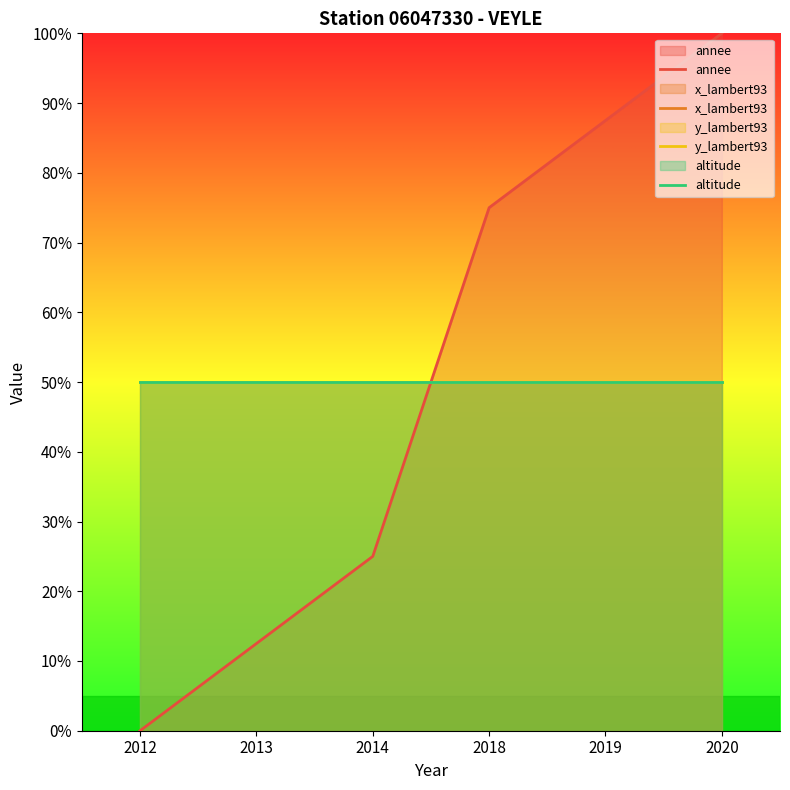

Reading right to left, what are all the values shown in this chart?

annee: 100.0	87.5	75.0	25.0	12.5	0.0
x_lambert93: 50.0	50.0	50.0	50.0	50.0	50.0
y_lambert93: 50.0	50.0	50.0	50.0	50.0	50.0
altitude: 50.0	50.0	50.0	50.0	50.0	50.0